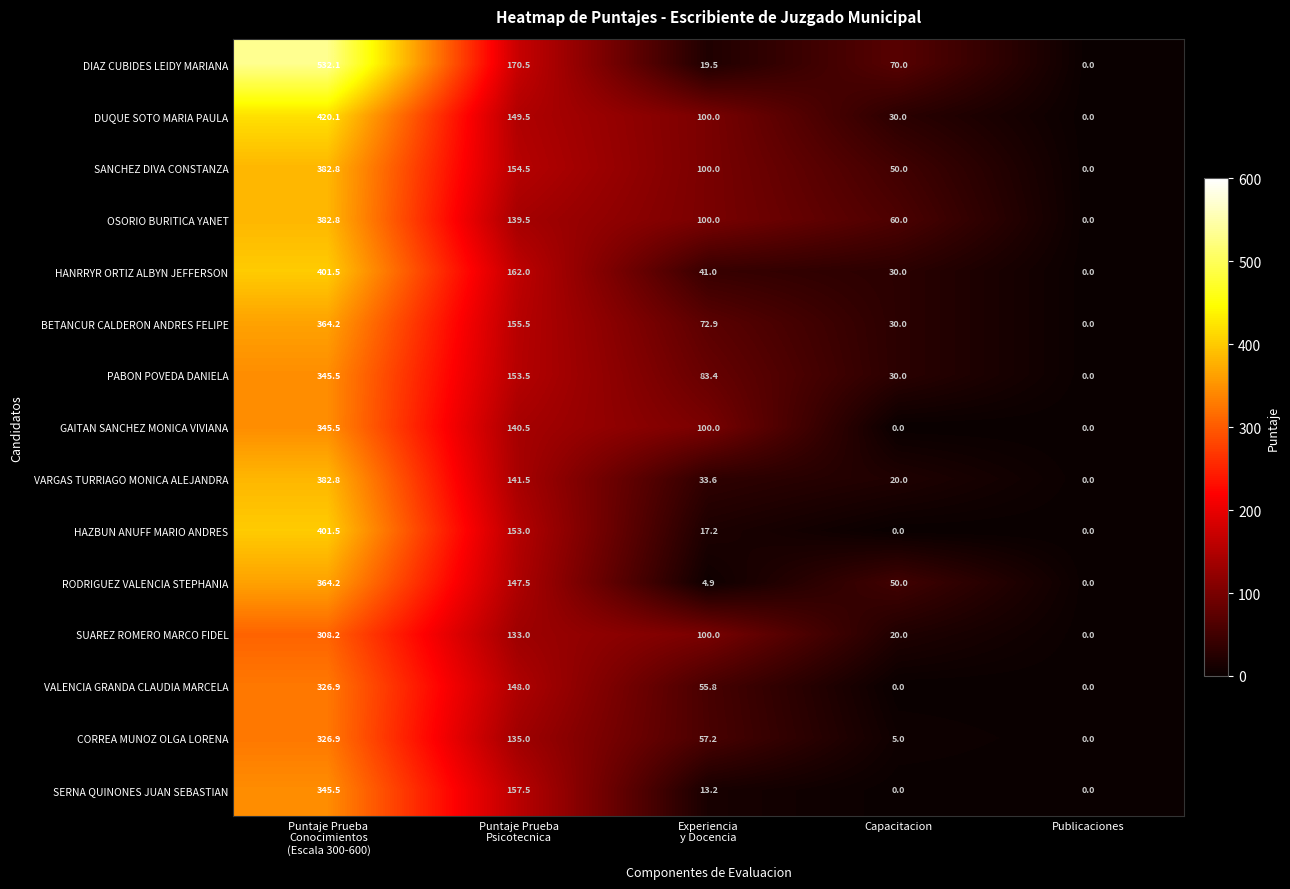

At how many categories does at least one series exceed 73?

3